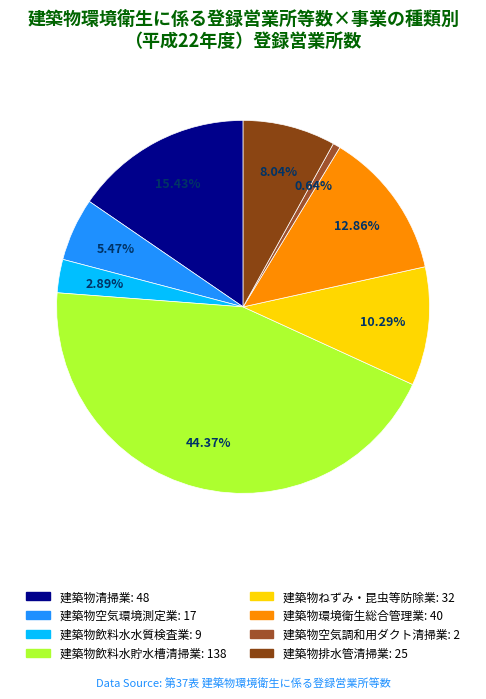

True or false: 建築物ねずみ・昆虫等防除業 accounts for 10% of the total.

True